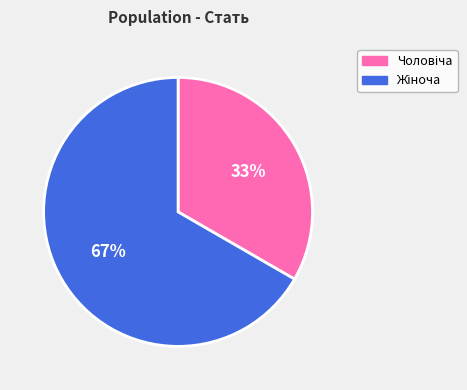

Is there any slice that represents more than half of the pie?

Yes